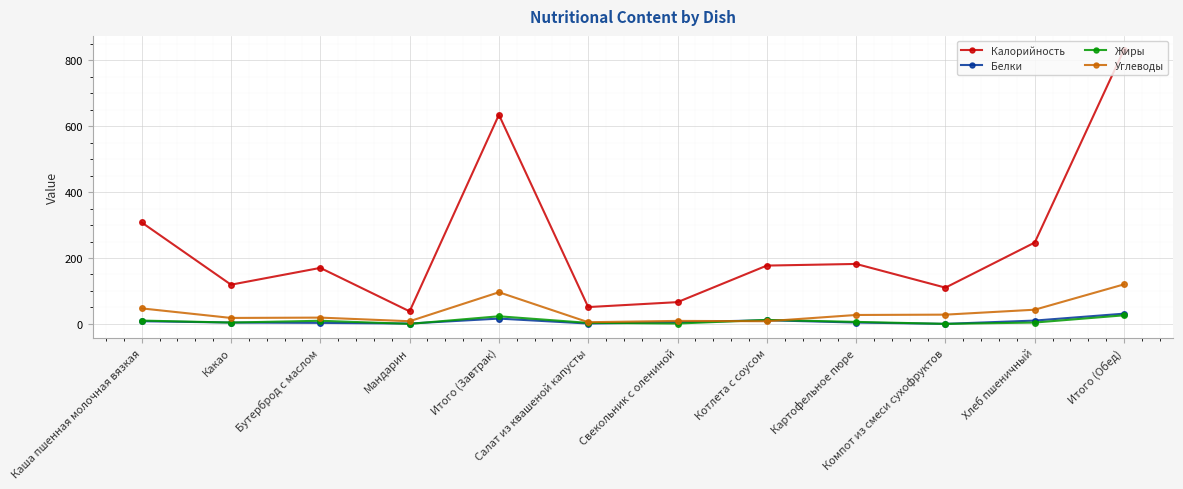

Which series has the largest range (max minus min)?

Калорийность